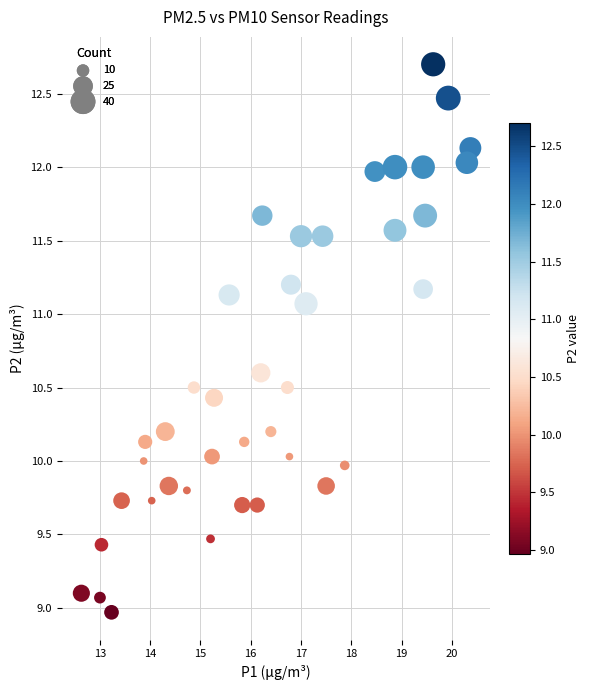

What is the range of Y values (max minus min)?

3.7